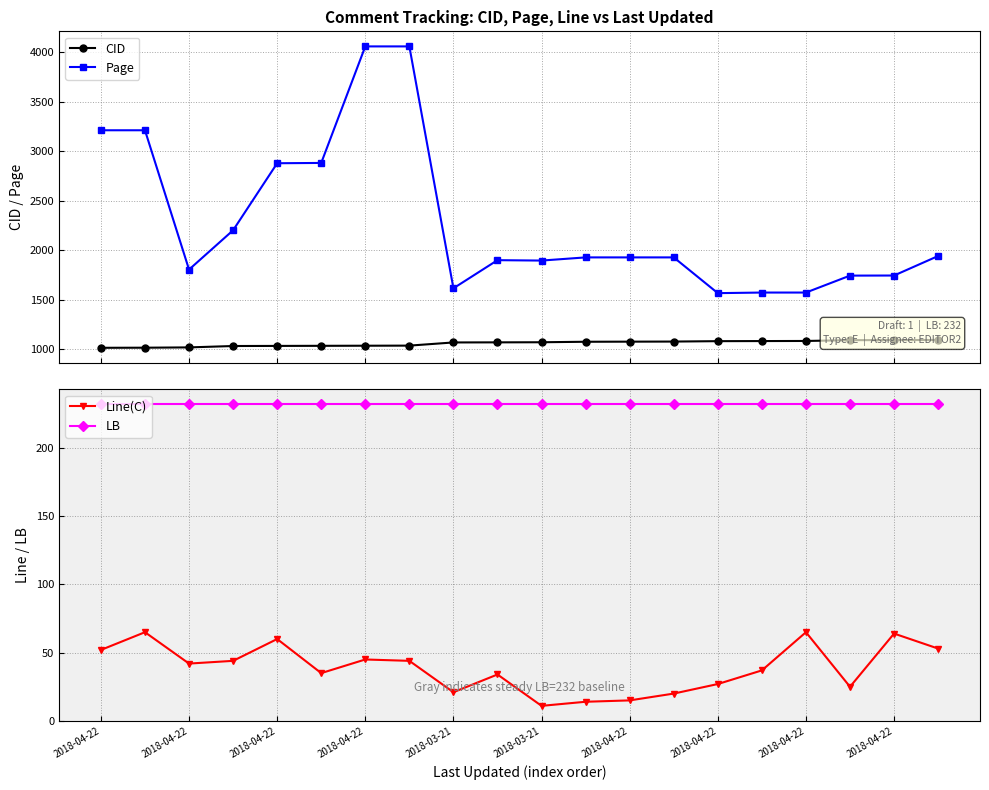

At which label does LB reach its minimum?

2018-04-22